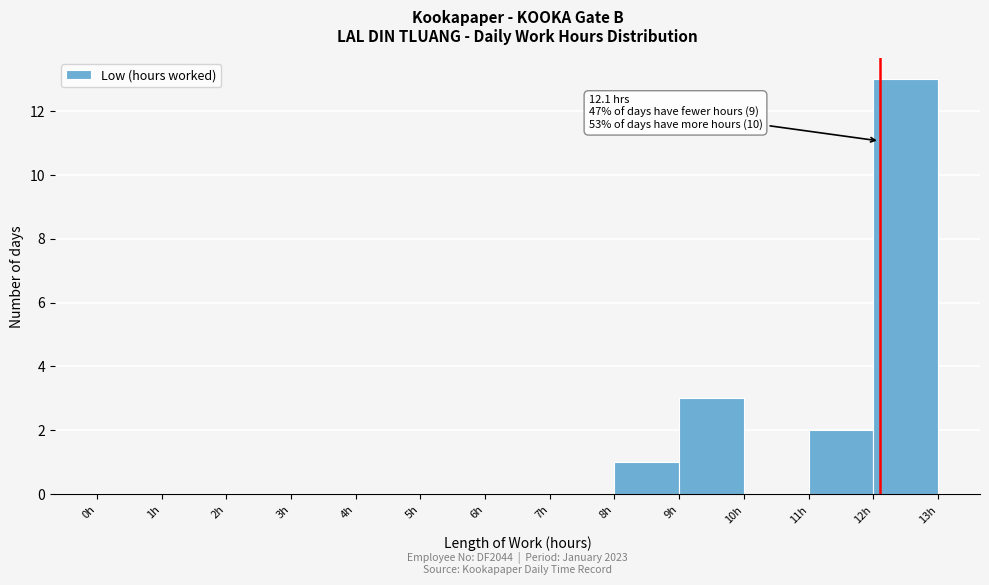

Over which range of the x-axis is the bar tallest?

12 to 13